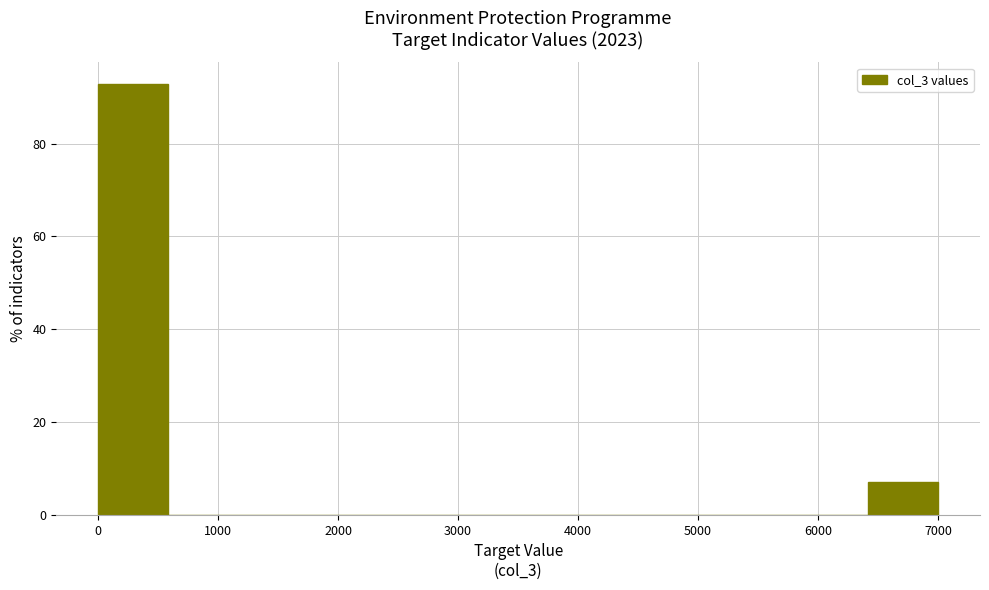

Which range on the x-axis has the tallest bar?

0 to 600